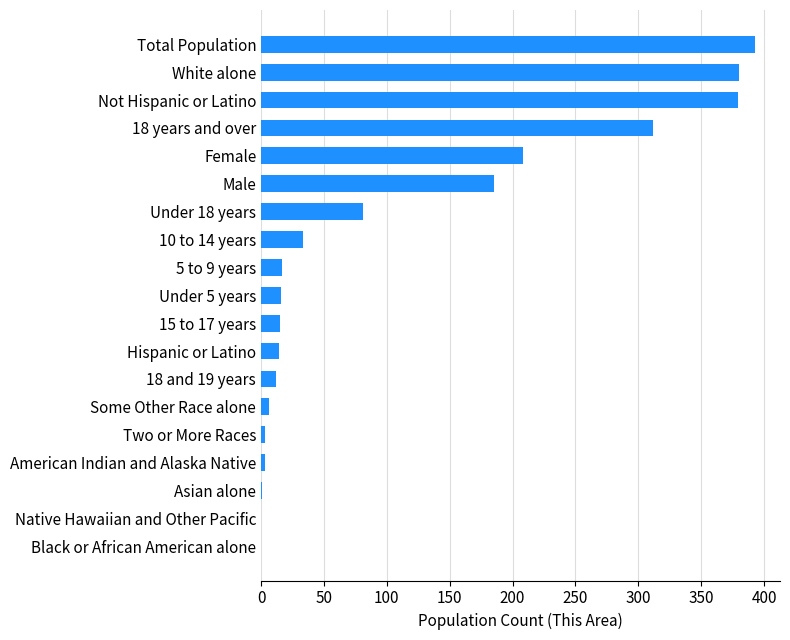

What is the greatest value displayed?

393